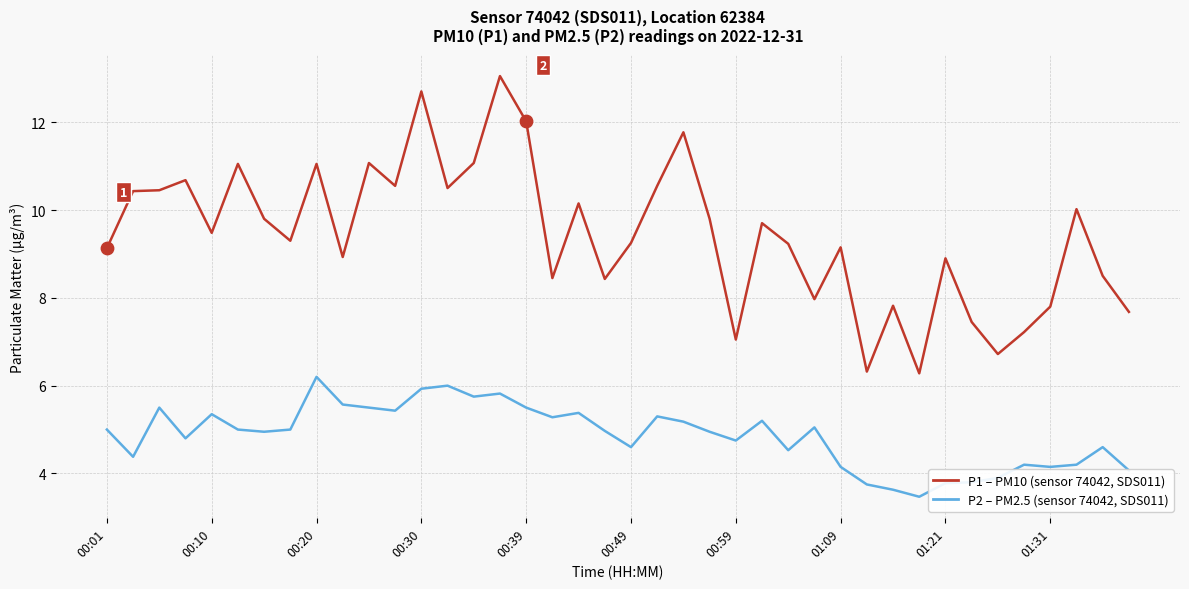

What is the minimum value shown in the chart?

3.5